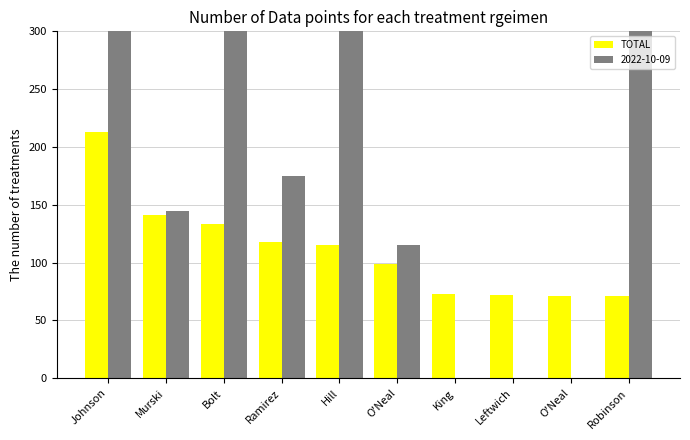

How many data points are less than 115?

5